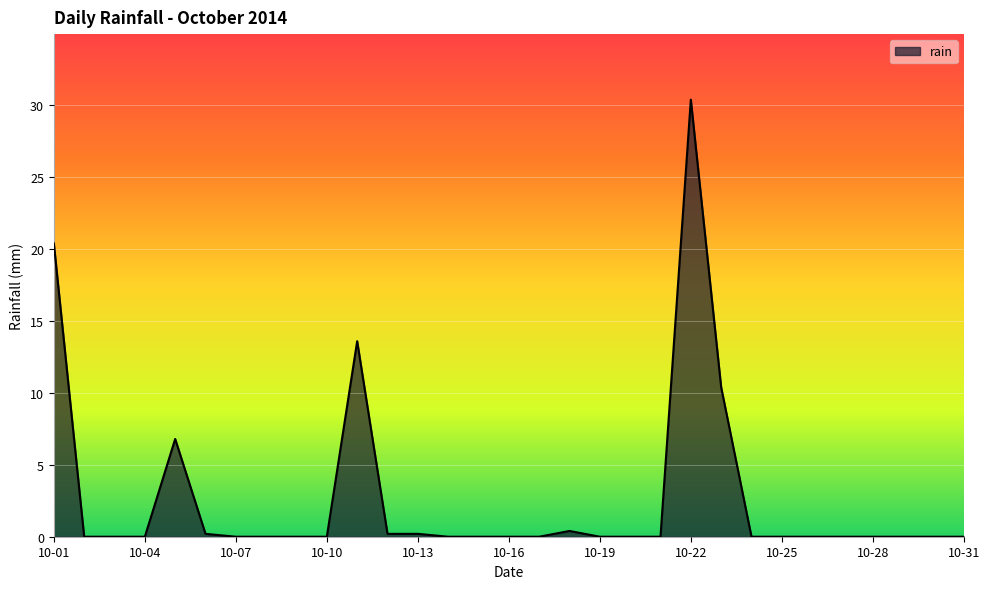

What is the difference between the maximum and minimum values?

30.4